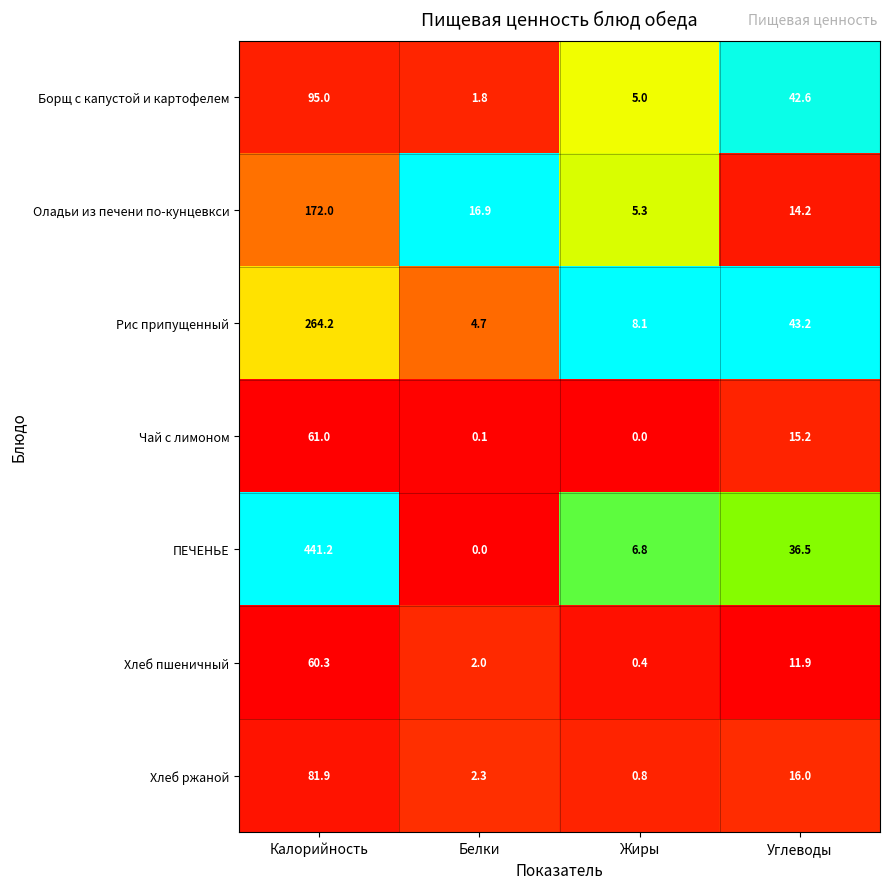

At how many categories does at least one series exceed 0?

4